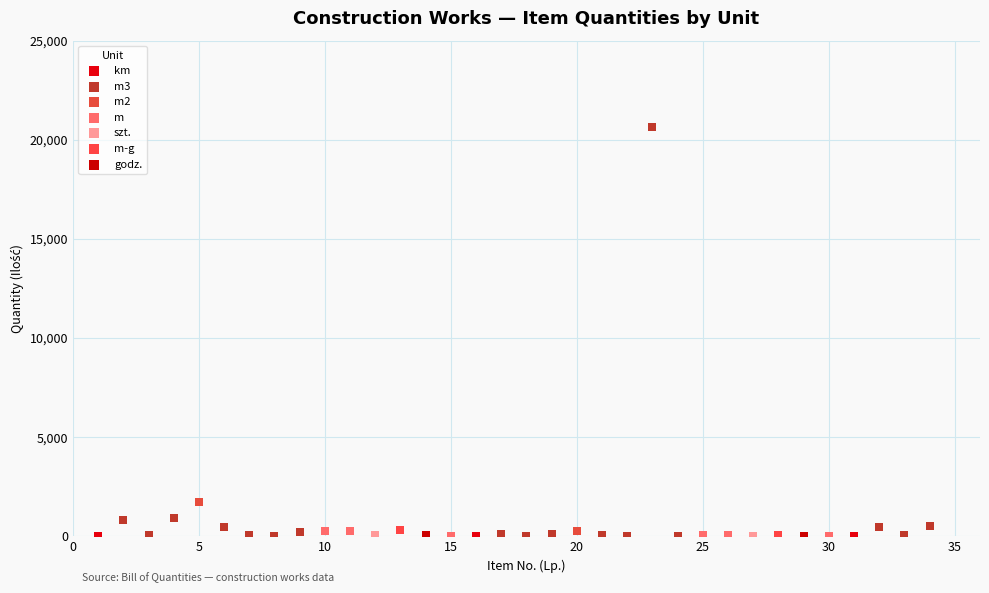

Which series has the widest spread of Y values?

m3